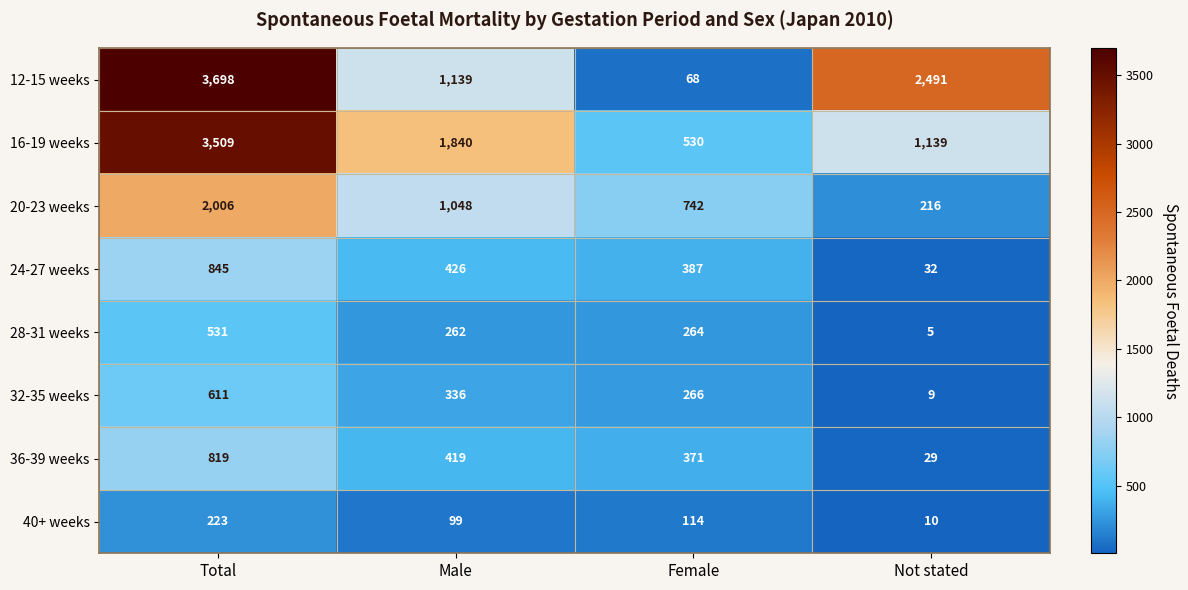

How many distinct data groups are displayed?

8